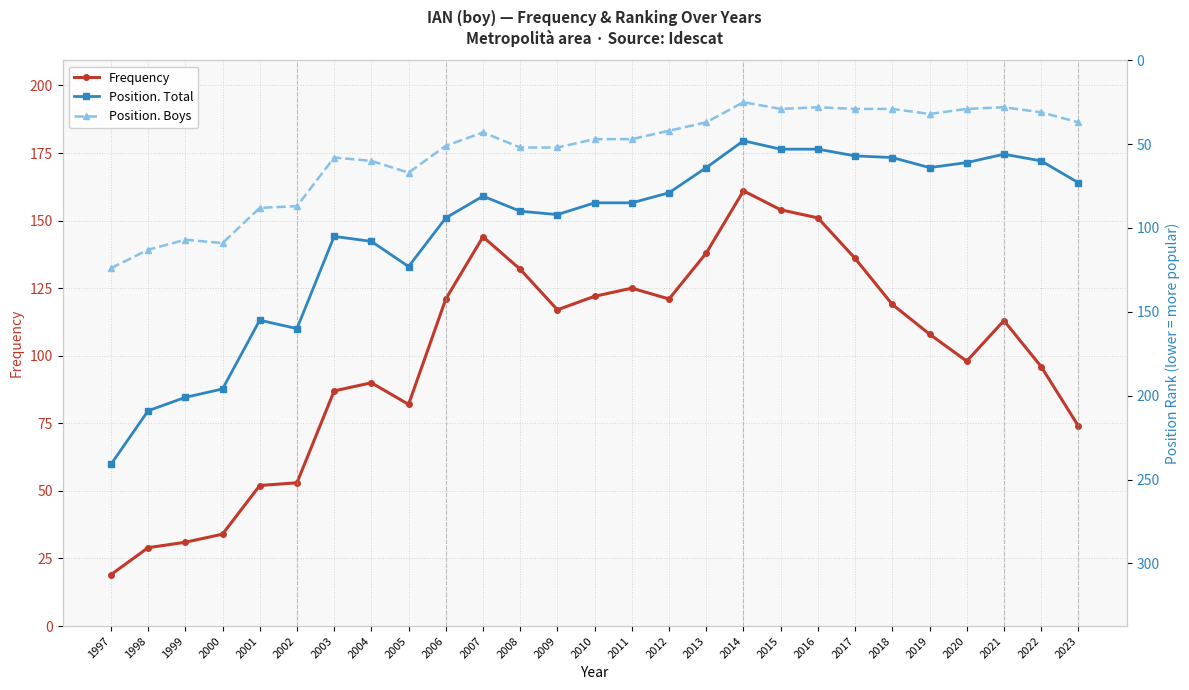

What is the total value across all series at 2010?

254